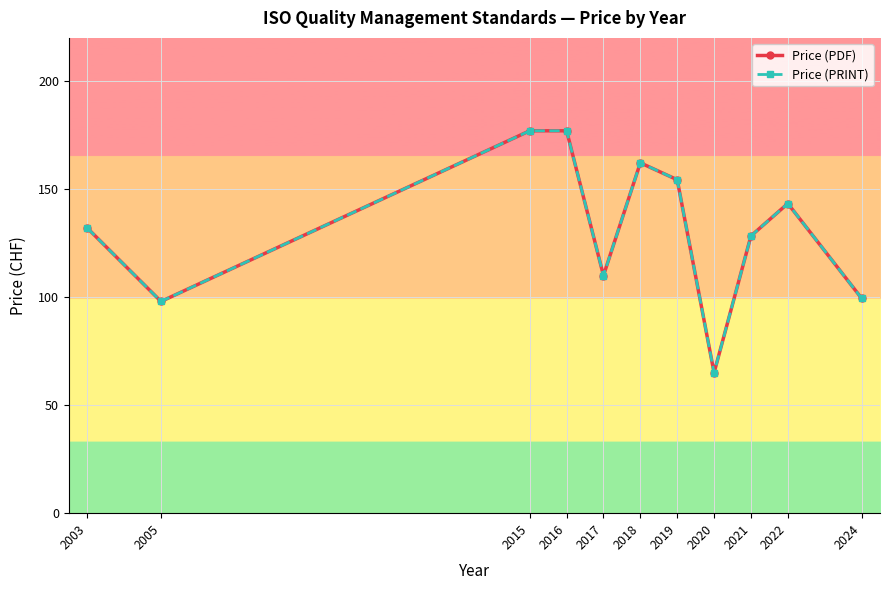

How many lines are shown in the chart?

2